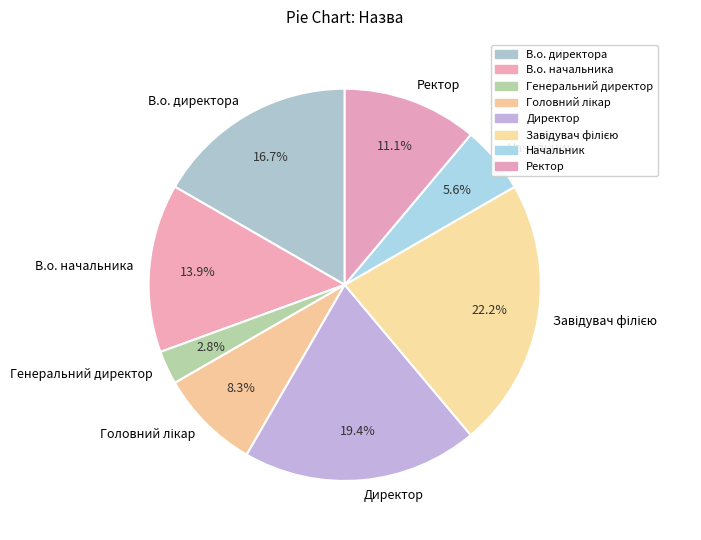

Does Начальник represent more than half of the total?

No